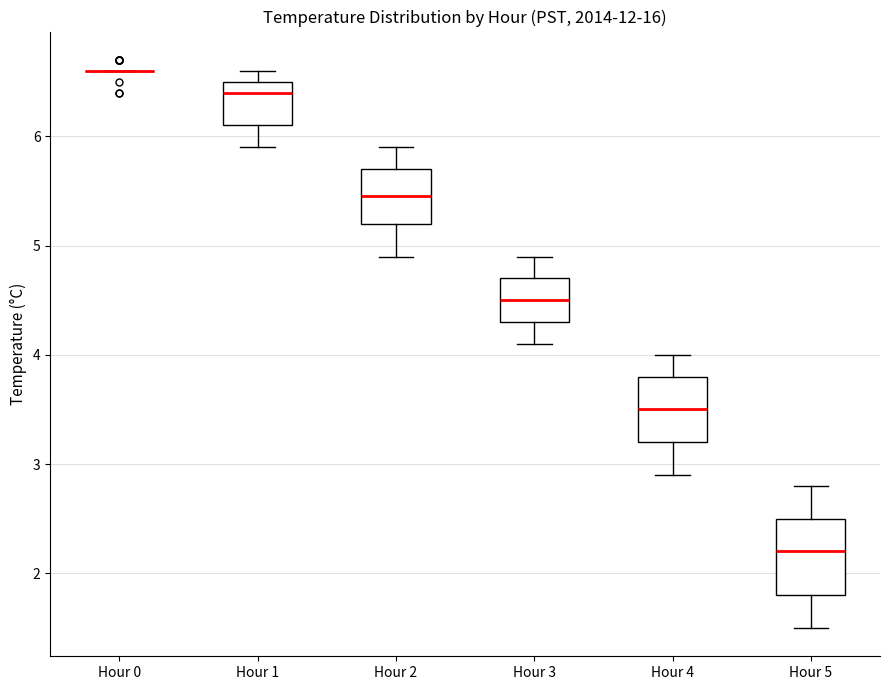

Reading left to right, read every box against the y-axis: the position of its median line, the range the box covers, and the ends of its whiskers. The values are not printed on the chart, so give them approximately, as read against the axis.

Hour 0: box collapsed to a line at 6.6, whiskers 6.6 to 6.6
Hour 1: median 6.4, box 6.1 to 6.5, whiskers 5.9 to 6.6
Hour 2: median 5.5, box 5.2 to 5.7, whiskers 4.9 to 5.9
Hour 3: median 4.5, box 4.3 to 4.7, whiskers 4.1 to 4.9
Hour 4: median 3.5, box 3.2 to 3.8, whiskers 2.9 to 4.0
Hour 5: median 2.2, box 1.8 to 2.5, whiskers 1.5 to 2.8